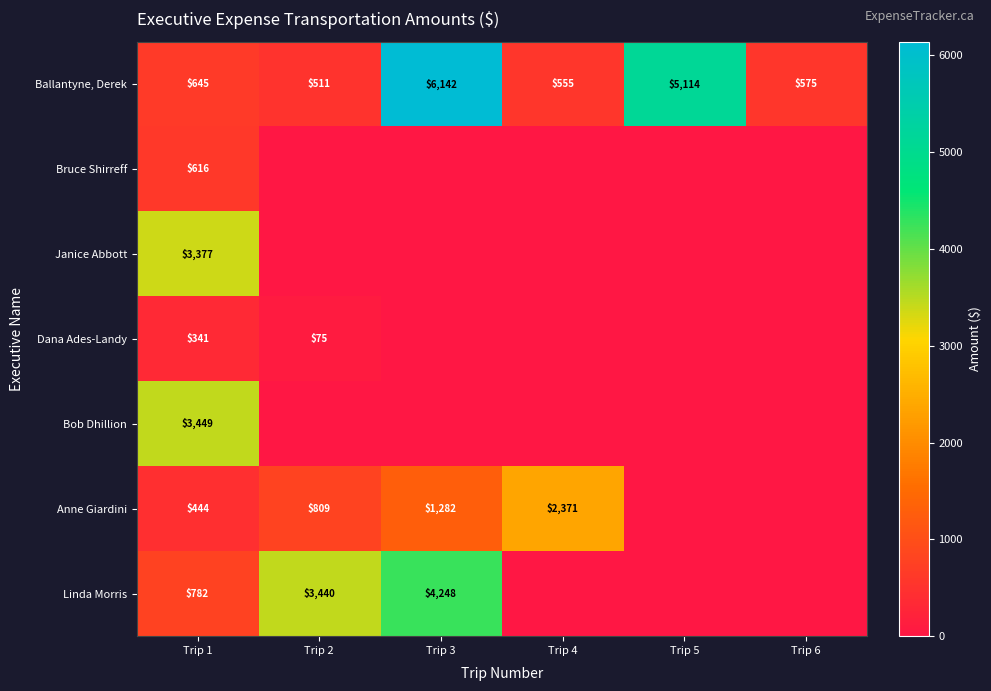

Is it true that Linda Morris equals 1171 at Trip 1?

False